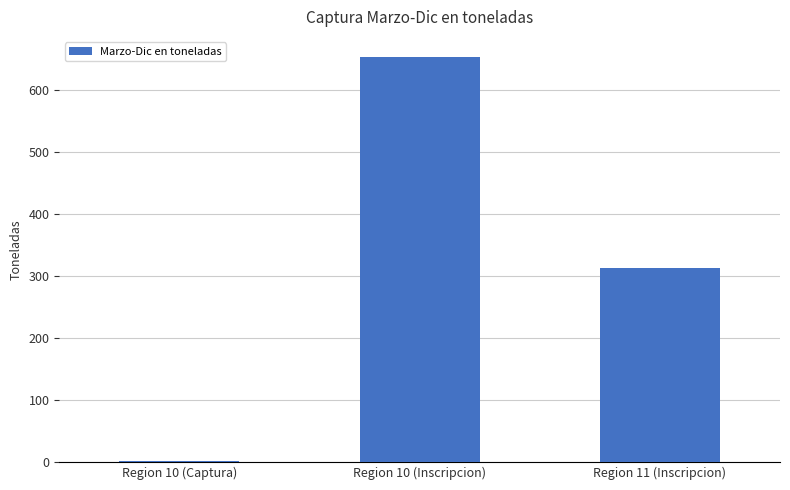

Where does the data first go above 313?

Region 10 (Inscripcion)